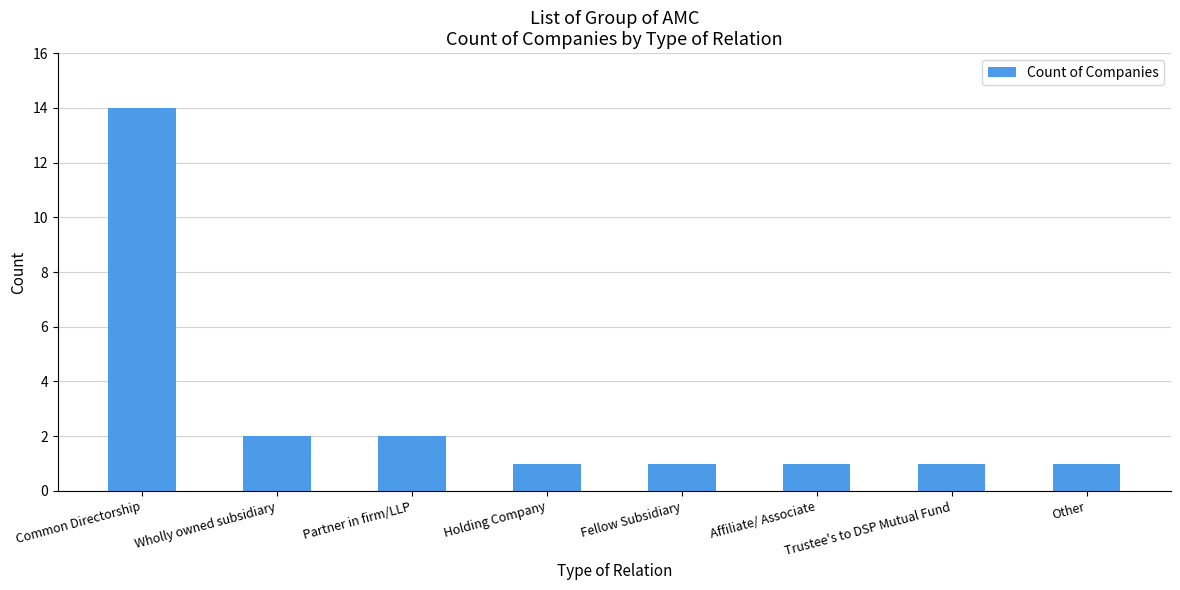

How many distinct data groups are displayed?

1